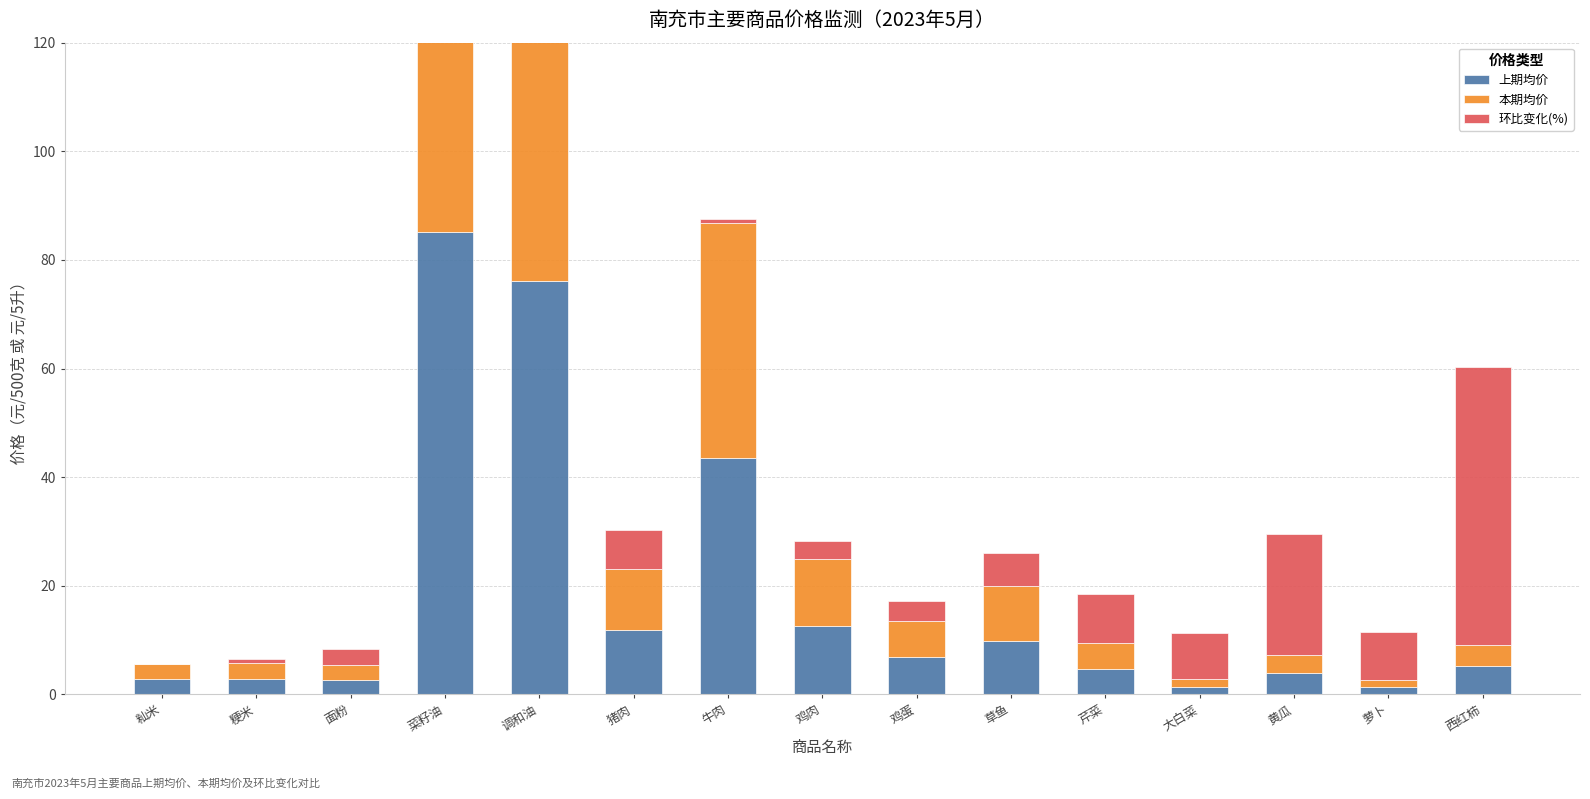

At which label does 环比变化(%) reach its minimum?

籼米